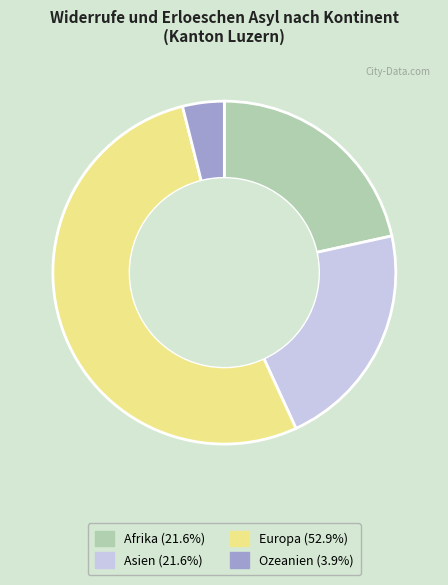

Does any single category account for the majority?

Yes